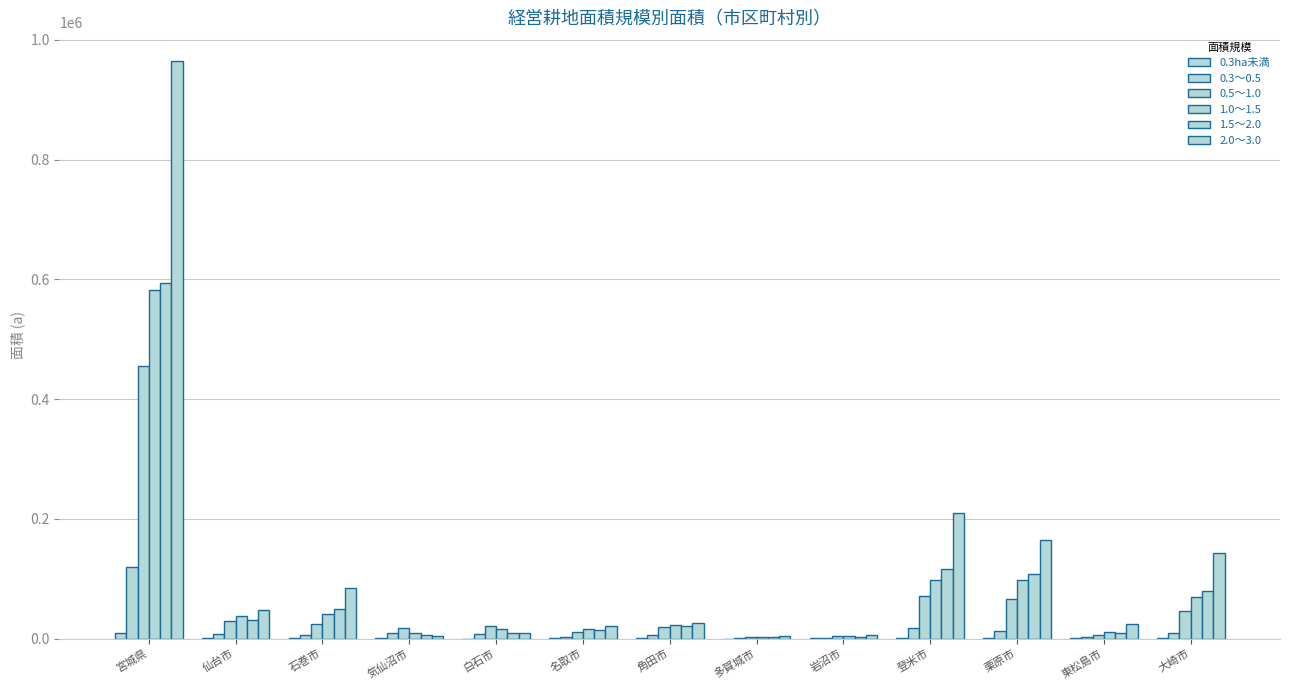

How many data points does each series have?

13